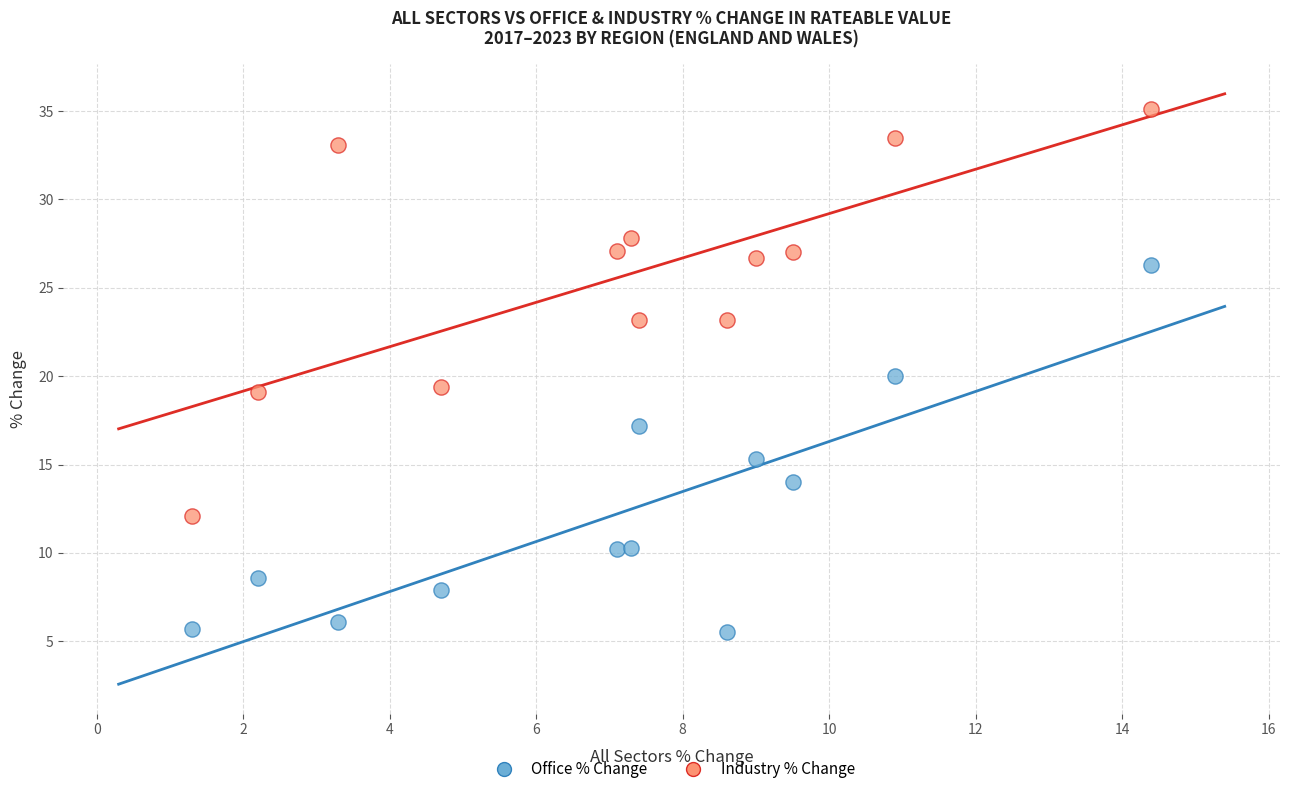

What are all the series names shown in the legend?

Office % Change, Industry % Change